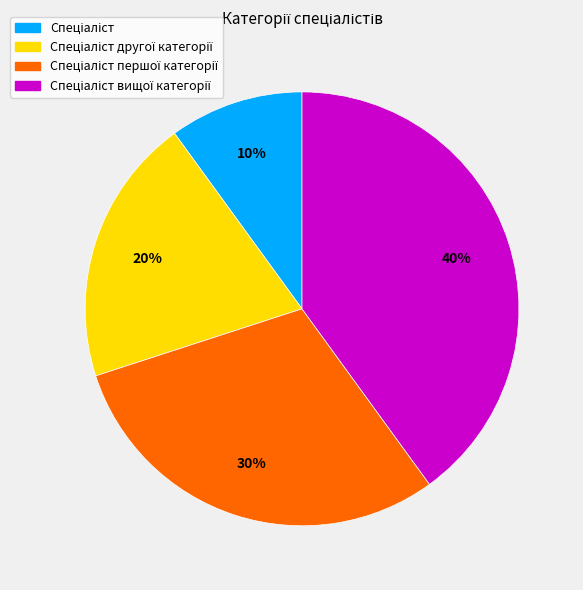

To the nearest percent, what is the difference between the largest and smallest slice percentages?

30%